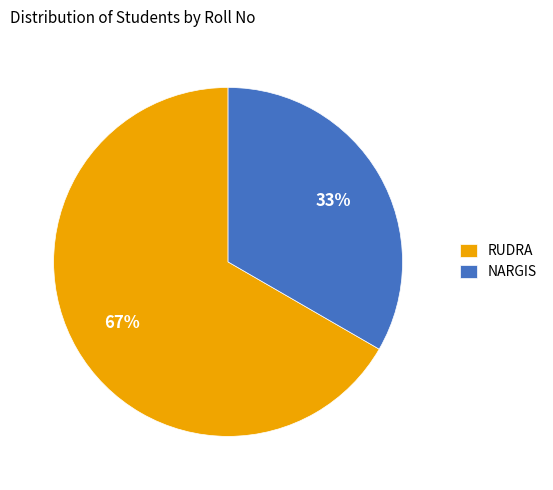

To the nearest percent, what is the combined percentage of NARGIS and RUDRA?

100%